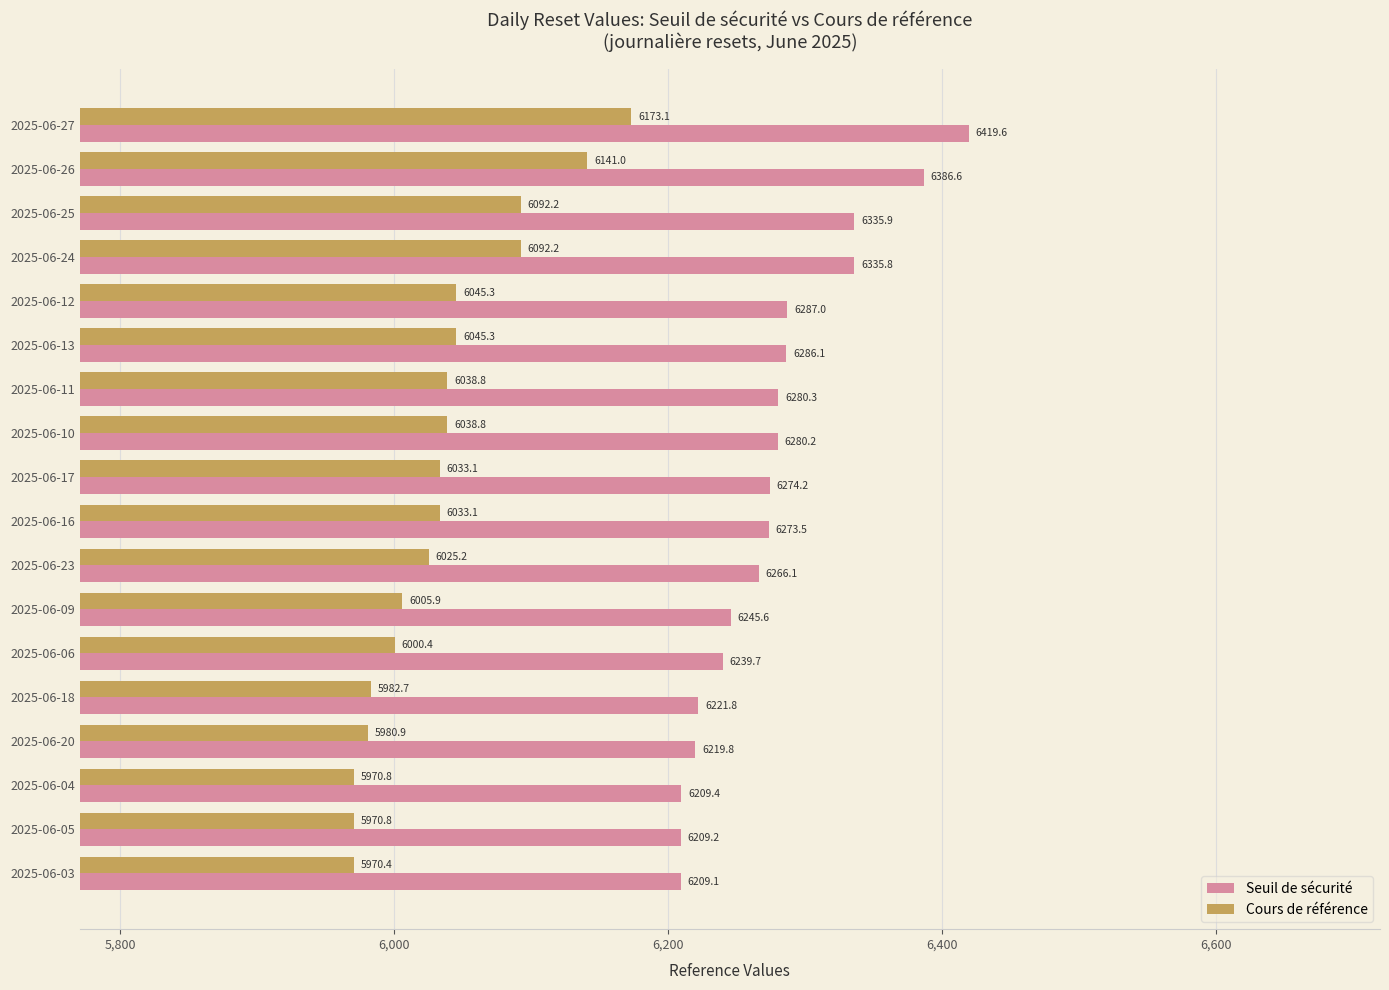

What is the spread (max minus min) of values at 2025-06-03?

238.7